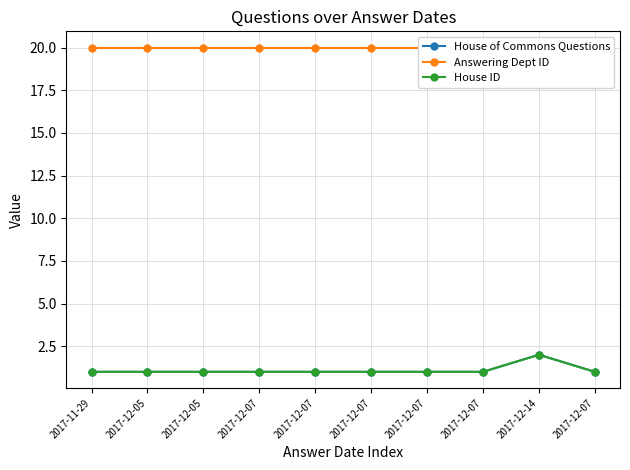

The Answering Dept ID series shows 20 at 2017-12-07. True or false?

True